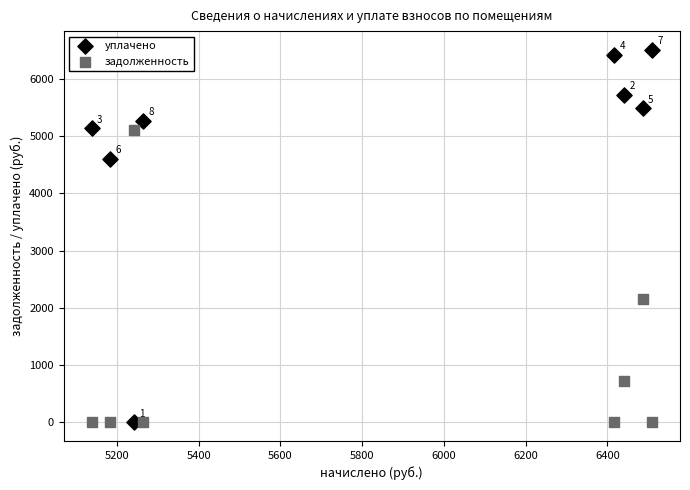

Which series contains the highest Y value?

уплачено